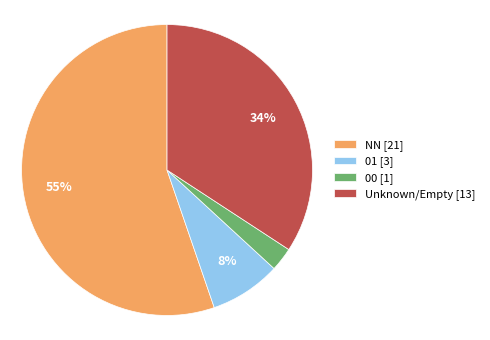

To the nearest percent, what is the combined percentage of 00 [1] and 01 [3]?

11%